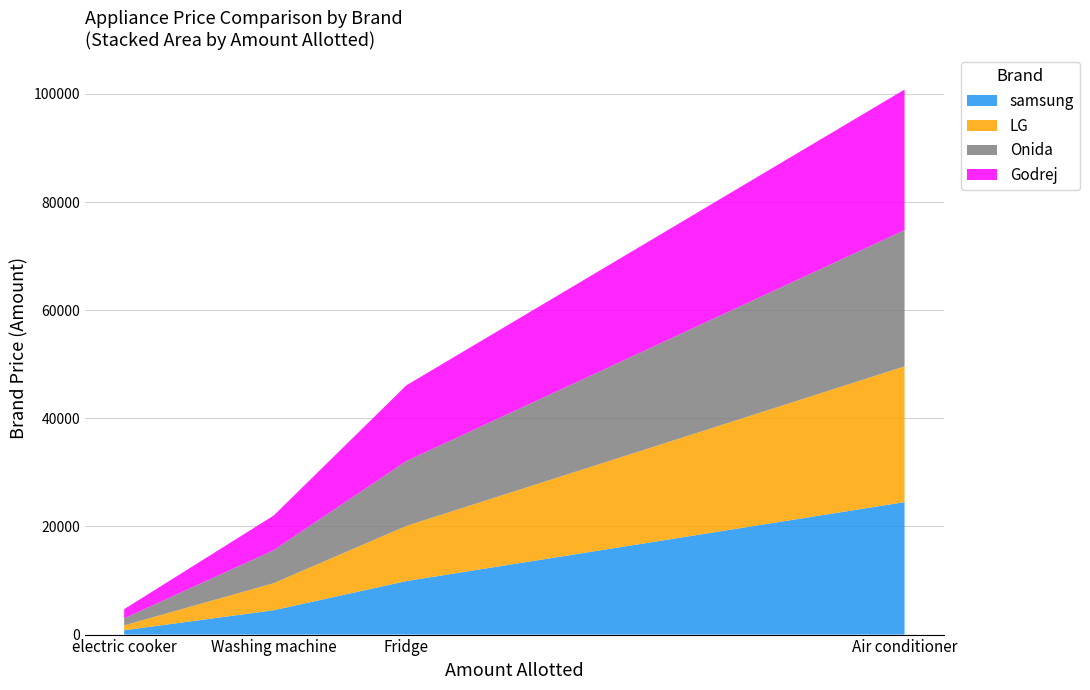

At which category is the sum across all series the highest?

Air conditioner